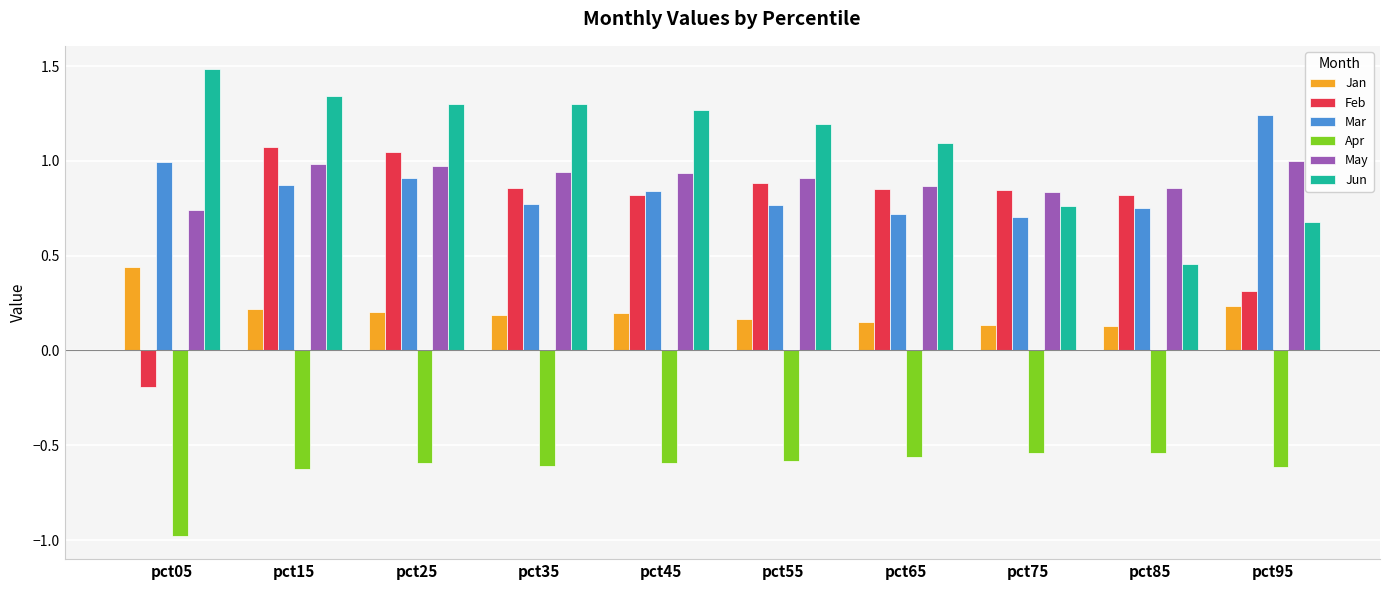

At which label is Feb closest to 0?

pct05